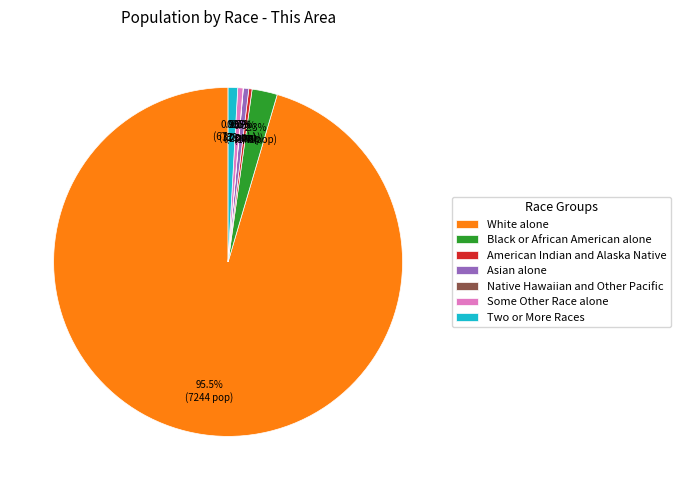

Approximately how many times larger is the value at Asian alone compared to American Indian and Alaska Native?

1.7